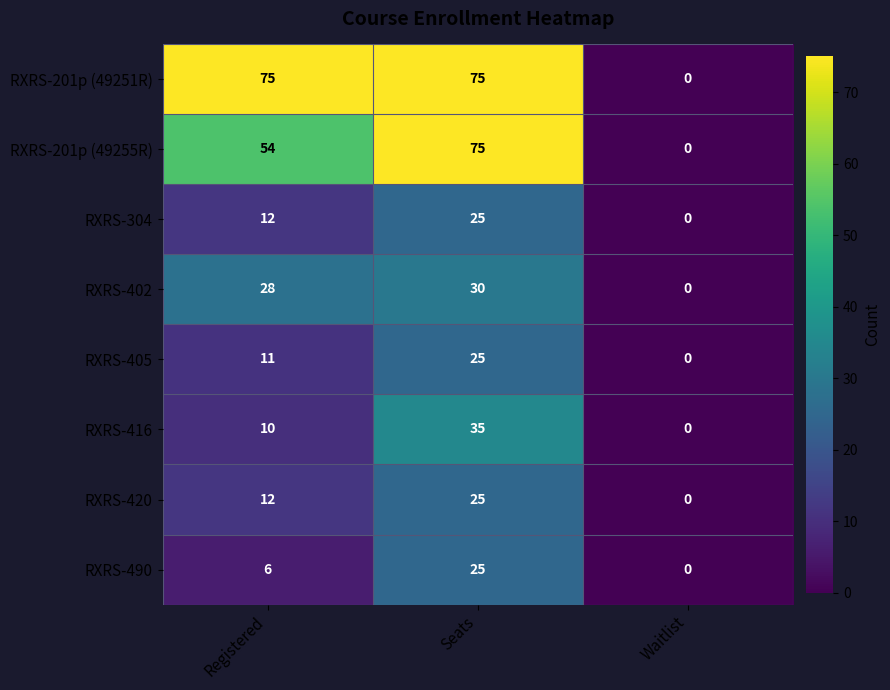

True or false: RXRS-201p (49255R) has a value of 75 at Seats.

True